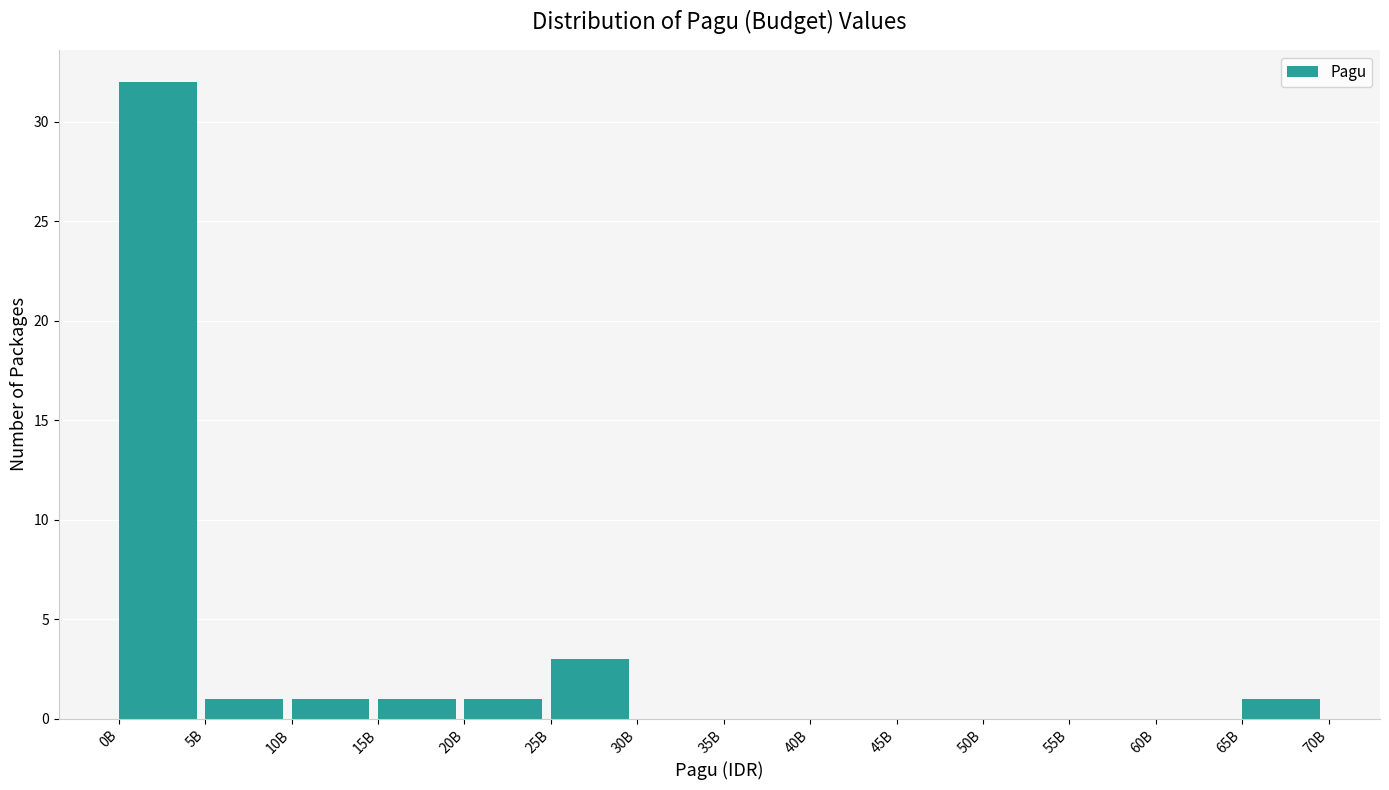

Reading left to right, transcribe all the data shown in this chart.

0B=32	5B=1	10B=1	15B=1	20B=1	25B=3	30B=0	35B=0	40B=0	45B=0	50B=0	55B=0	60B=0	65B=1